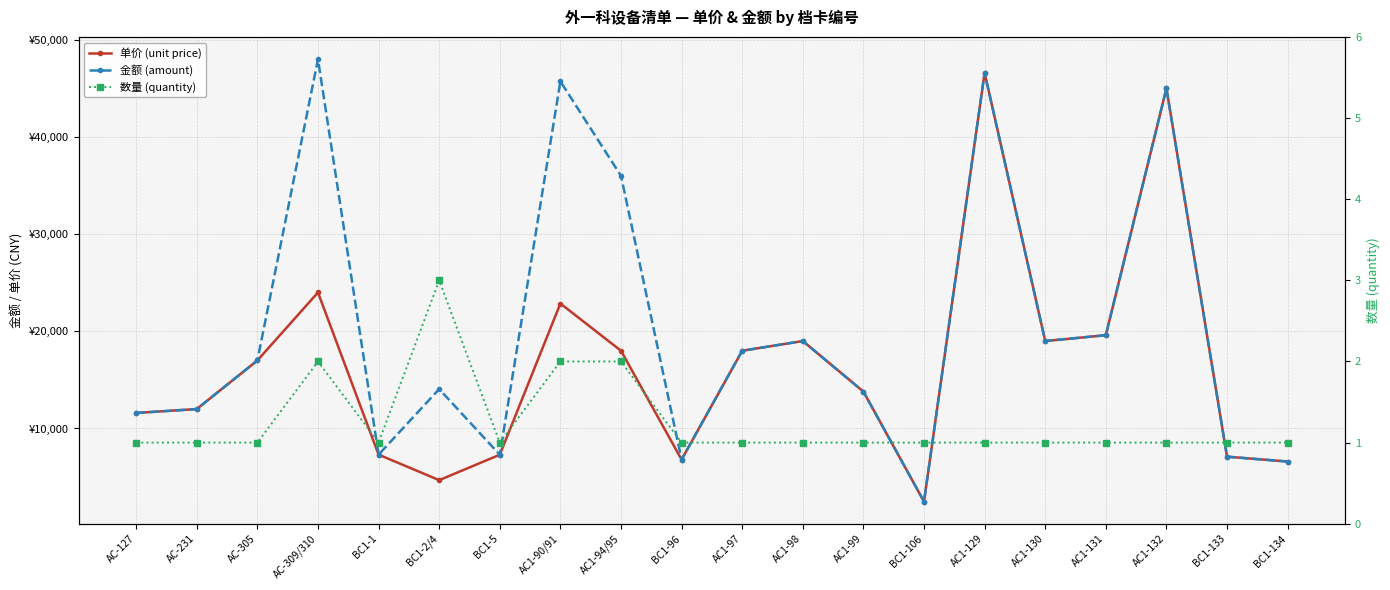

The 金额 (amount) series shows 19000 at AC1-98. True or false?

True